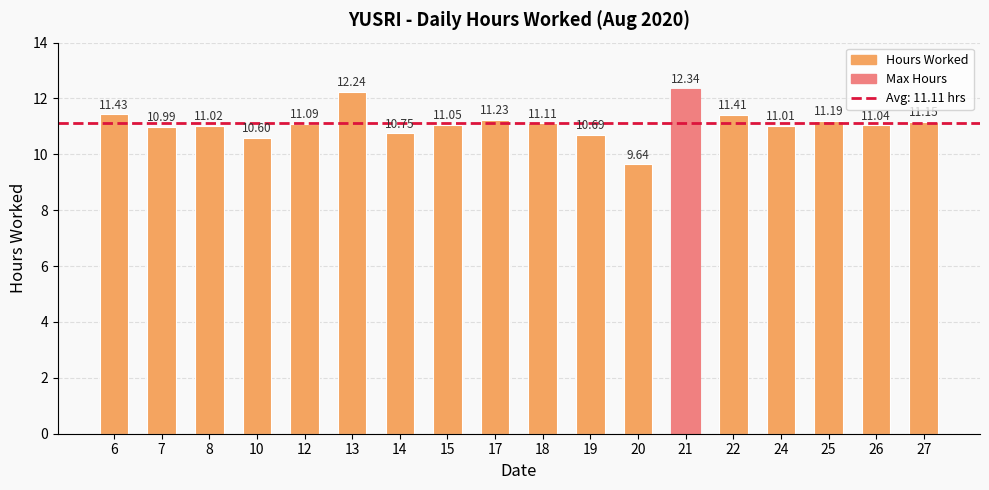

What is the sum of all values?

200.0